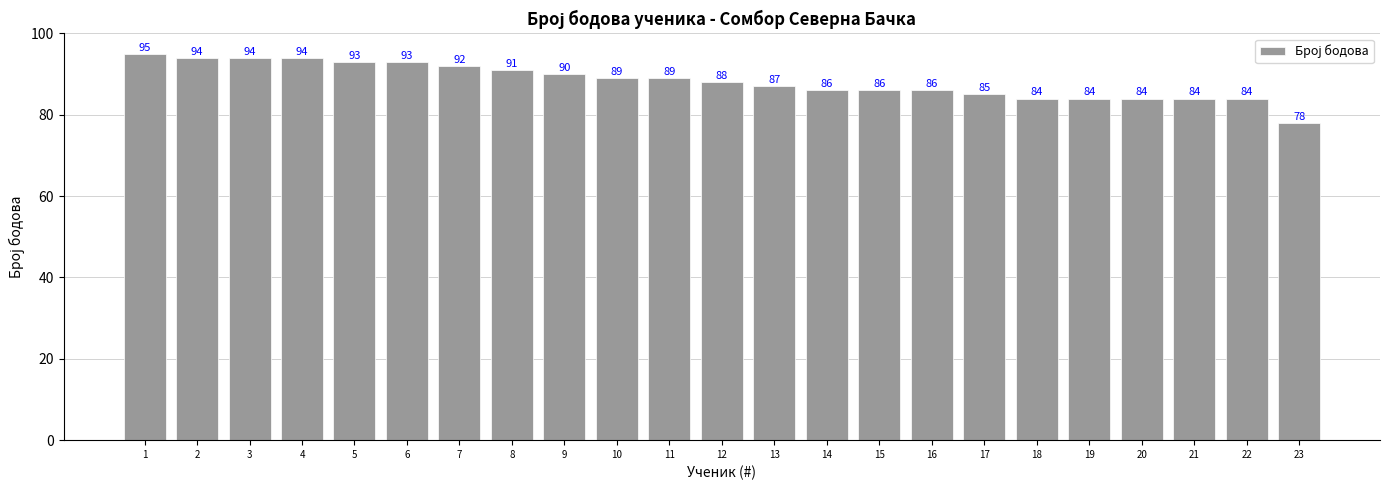

Which has a higher value, 11 or 1?

1